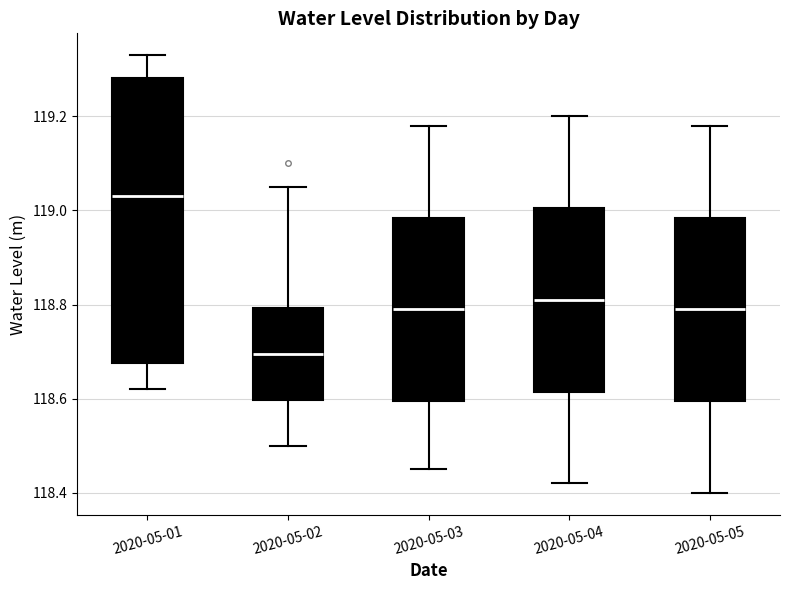

Which box is the tallest, from its lower edge to its upper edge?

2020-05-01